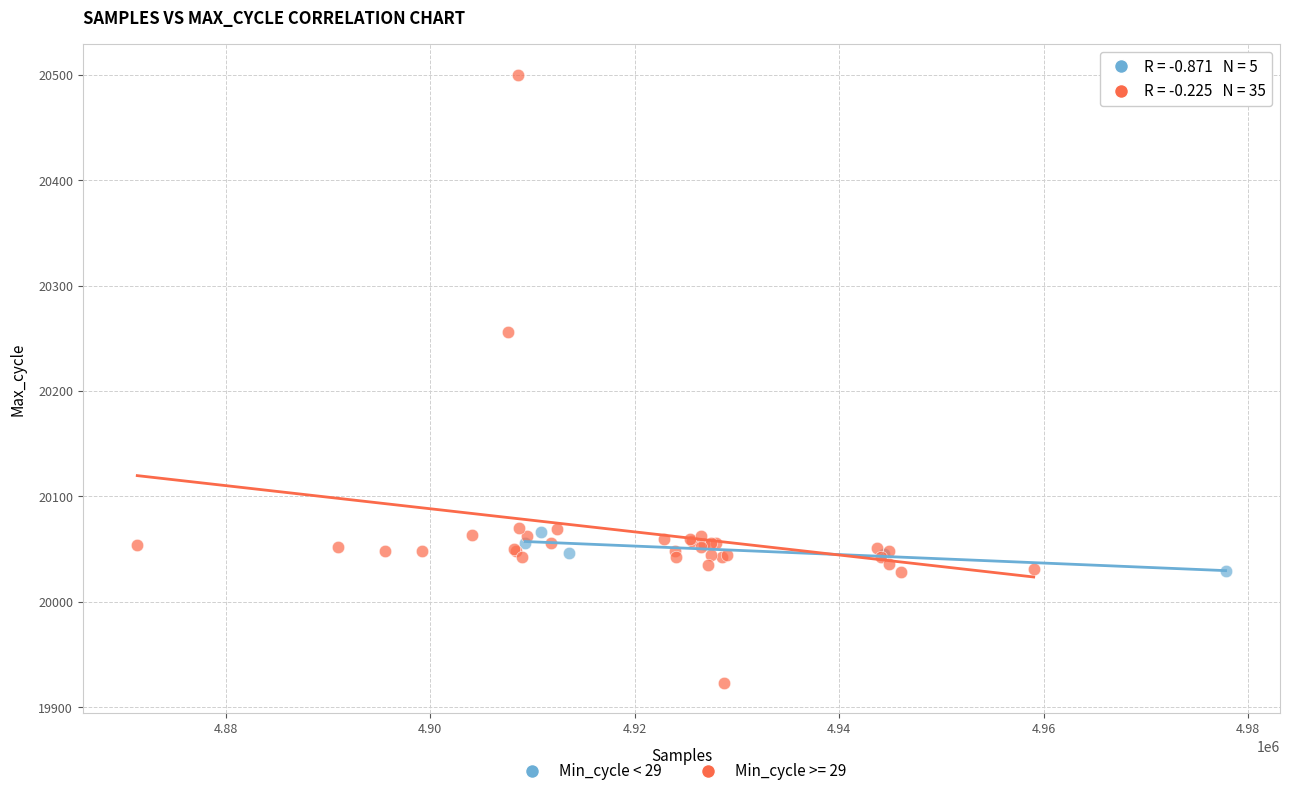

Which series has the widest spread of Y values?

Min_cycle >= 29